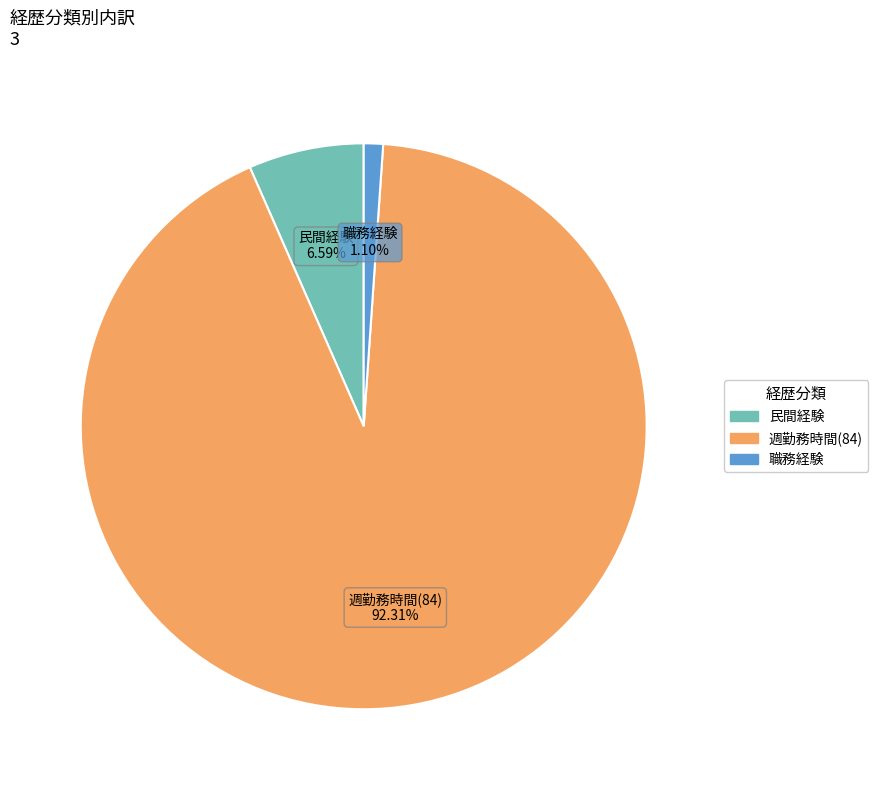

Rank the categories by value from lowest to highest.

職務経験, 民間経験, 週勤務時間(84)